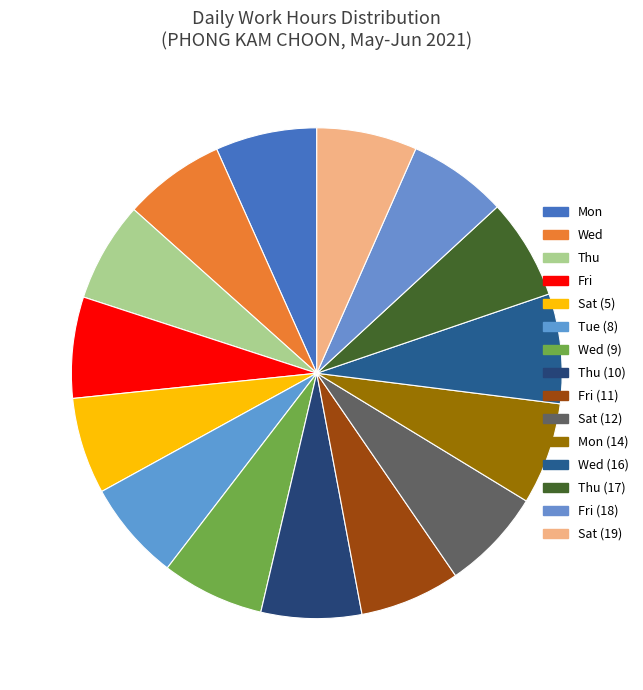

Which slice is the largest?

Wed (16)